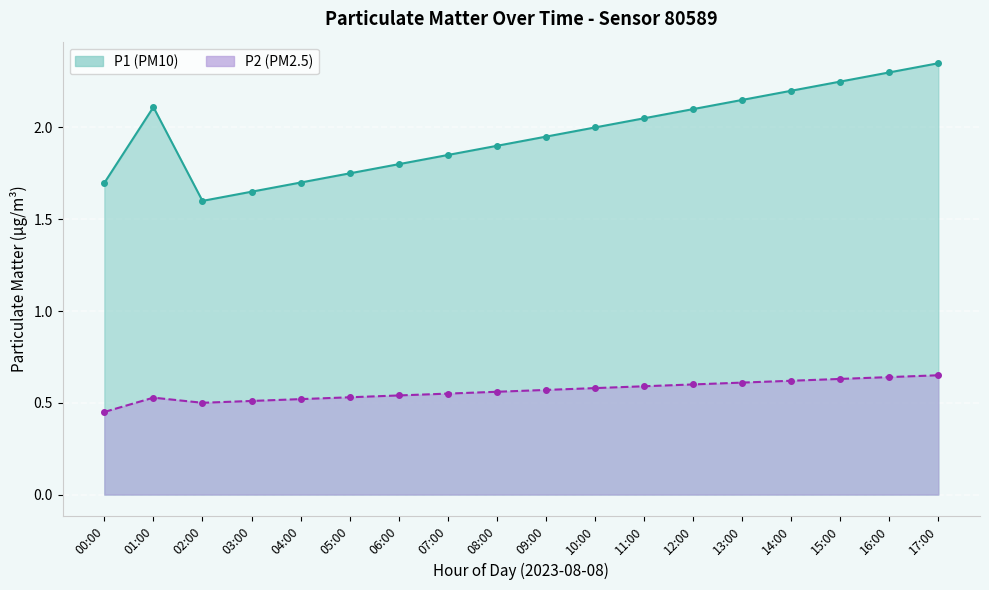

True or false: P2 has a value of 0.6 at 08:00.

True